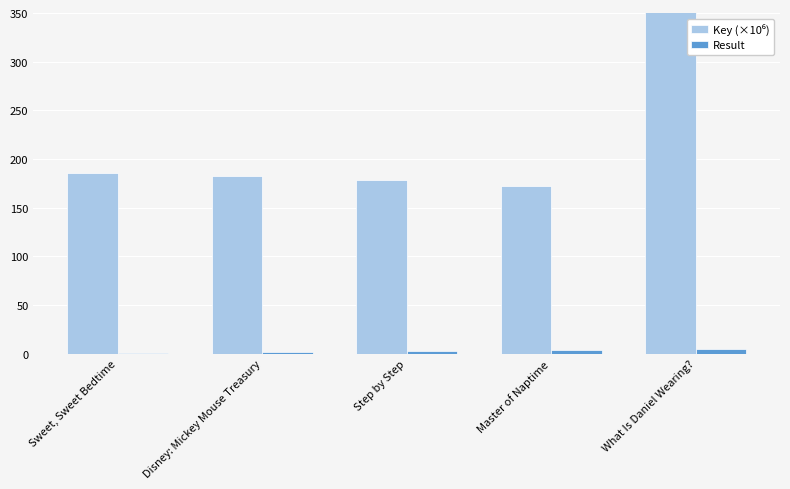

What is the total value across all series at Sweet, Sweet Bedtime?

186.4